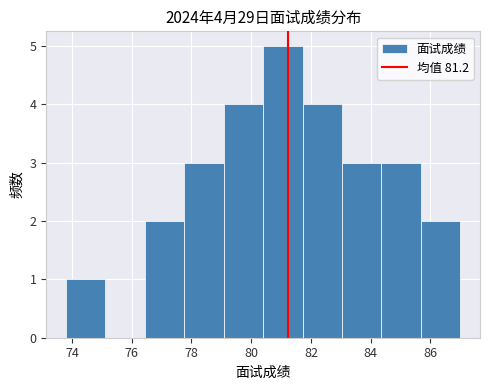

Over which range of the x-axis is the bar tallest?

80.40 to 81.72